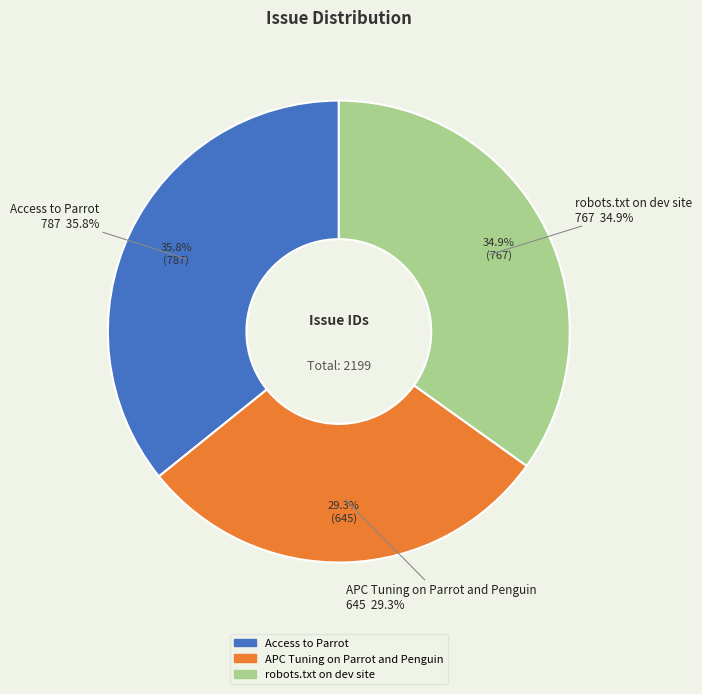

Which slice is the smallest?

APC Tuning on Parrot and Penguin